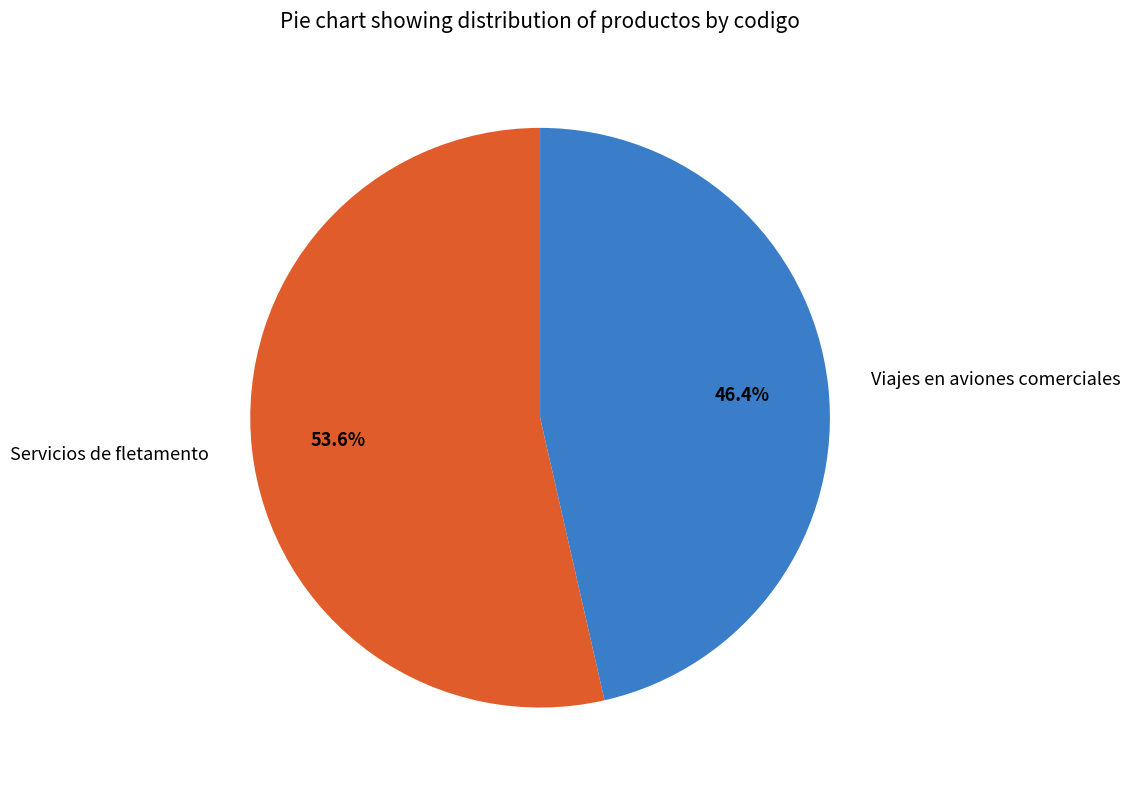

Is it true that Servicios de fletamento is 54% of the pie?

True